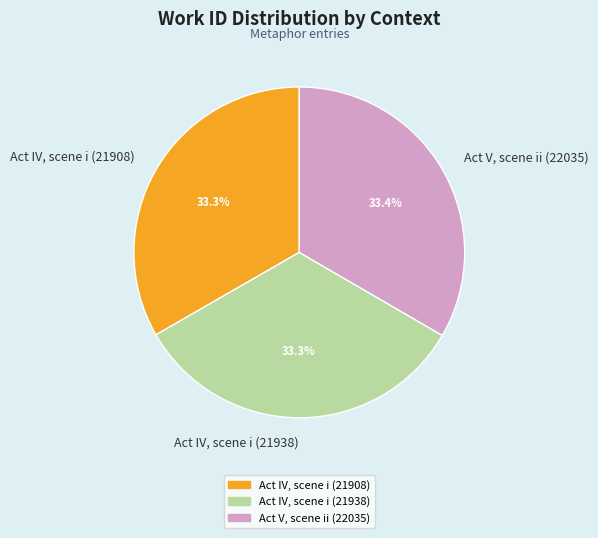

How much of the chart is everything except Act V, scene ii (22035)?

66.6%